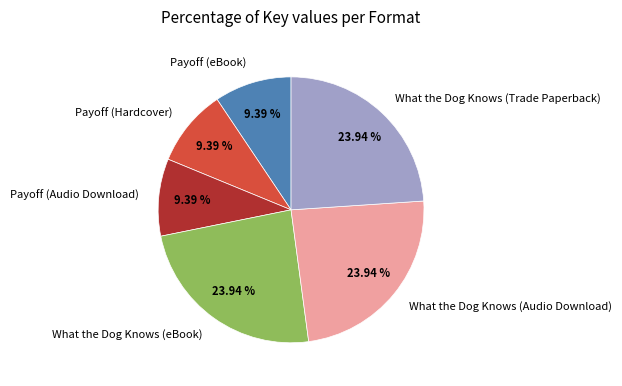

Between Payoff (Hardcover) and What the Dog Knows (eBook), which is larger?

What the Dog Knows (eBook)